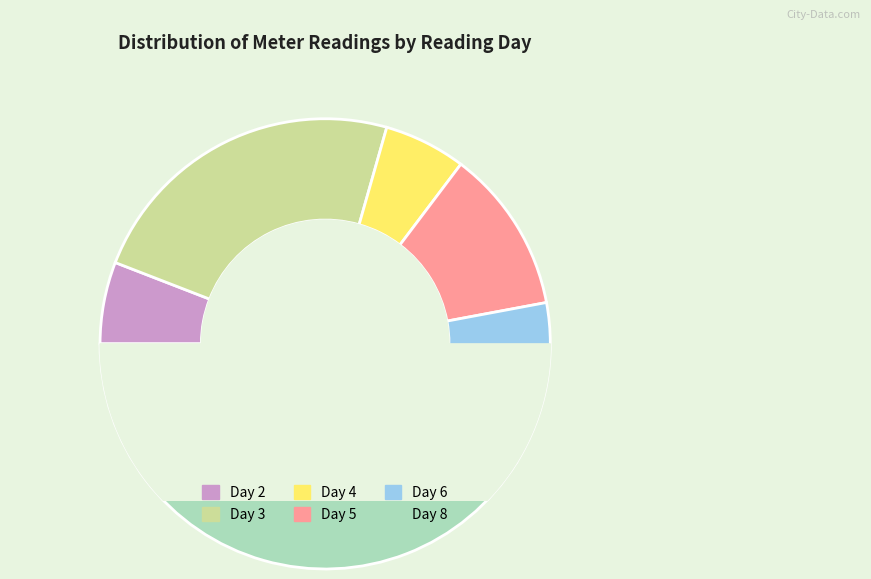

To the nearest percent, what is the average slice percentage?

17%